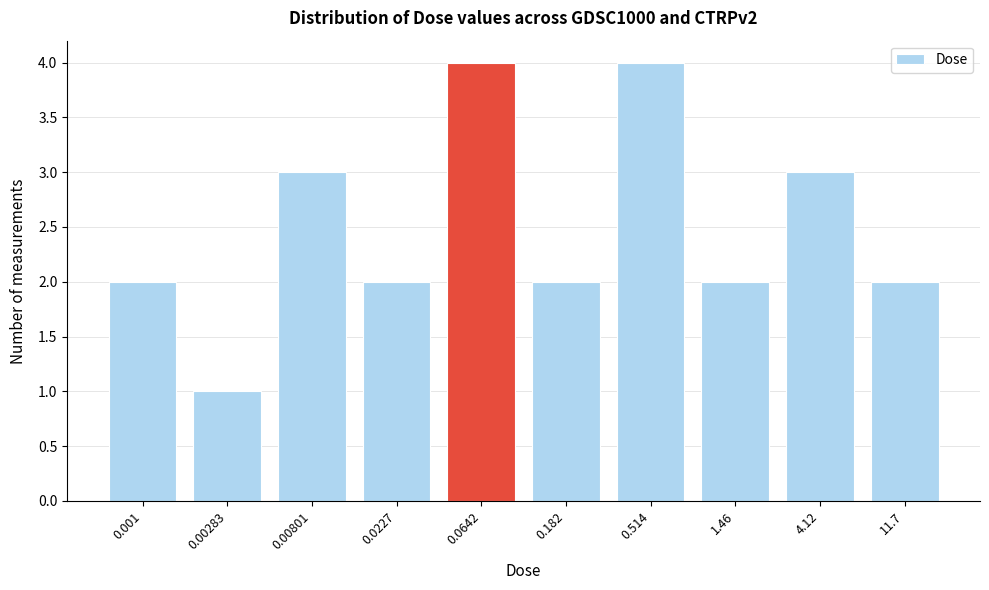

Reading right to left, list all the values displayed in this chart.

11.7=2	4.12=3	1.46=2	0.514=4	0.182=2	0.0642=4	0.0227=2	0.00801=3	0.00283=1	0.001=2